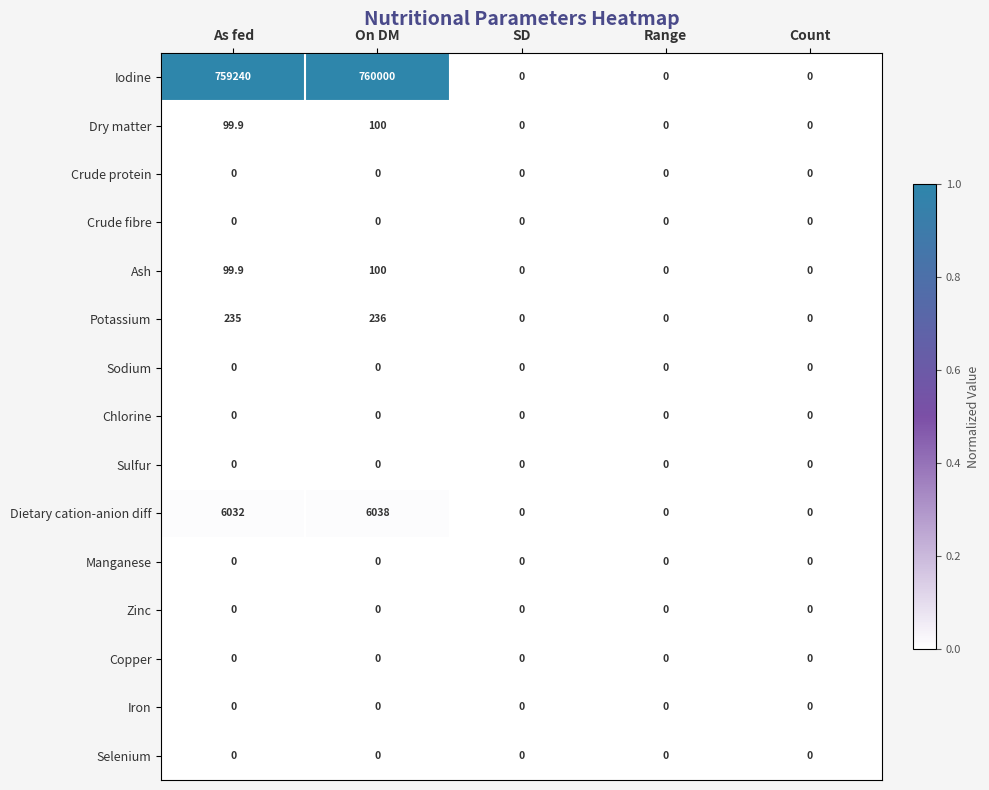

The Zinc series shows 0.0 at As fed. True or false?

True